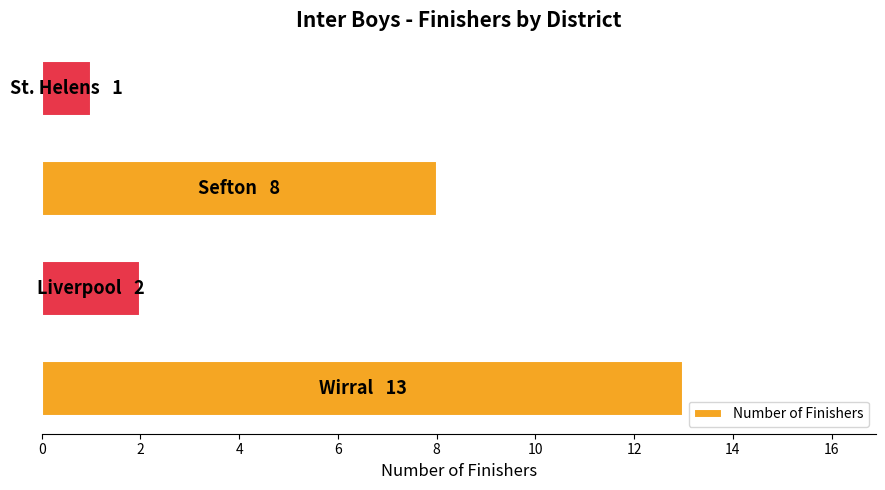

What is the difference between the maximum and second lowest values?

11